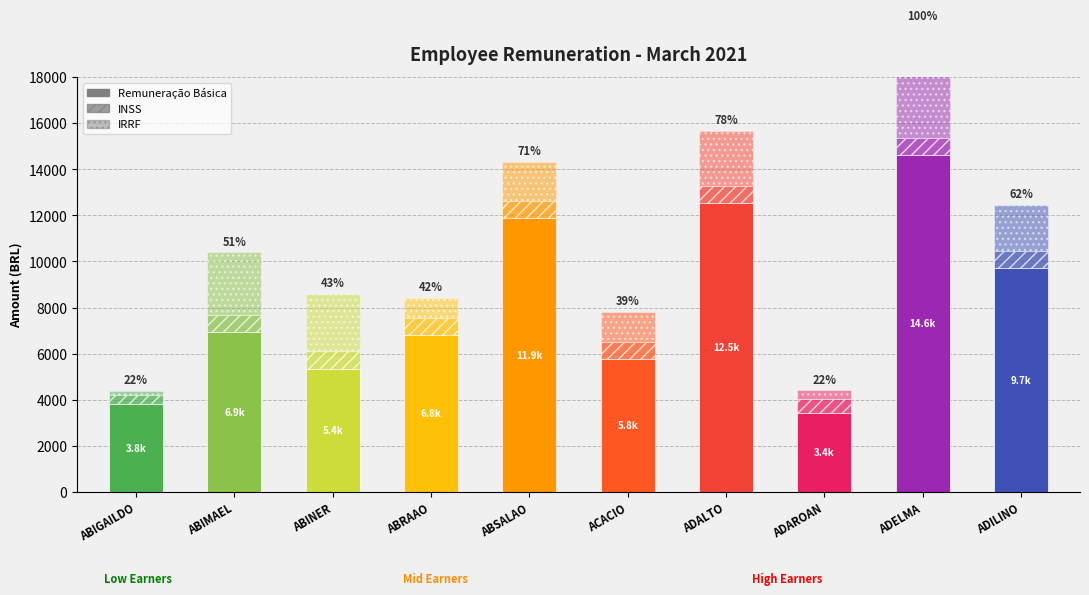

What are all the series names shown in the legend?

Remuneração Básica, INSS, IRRF